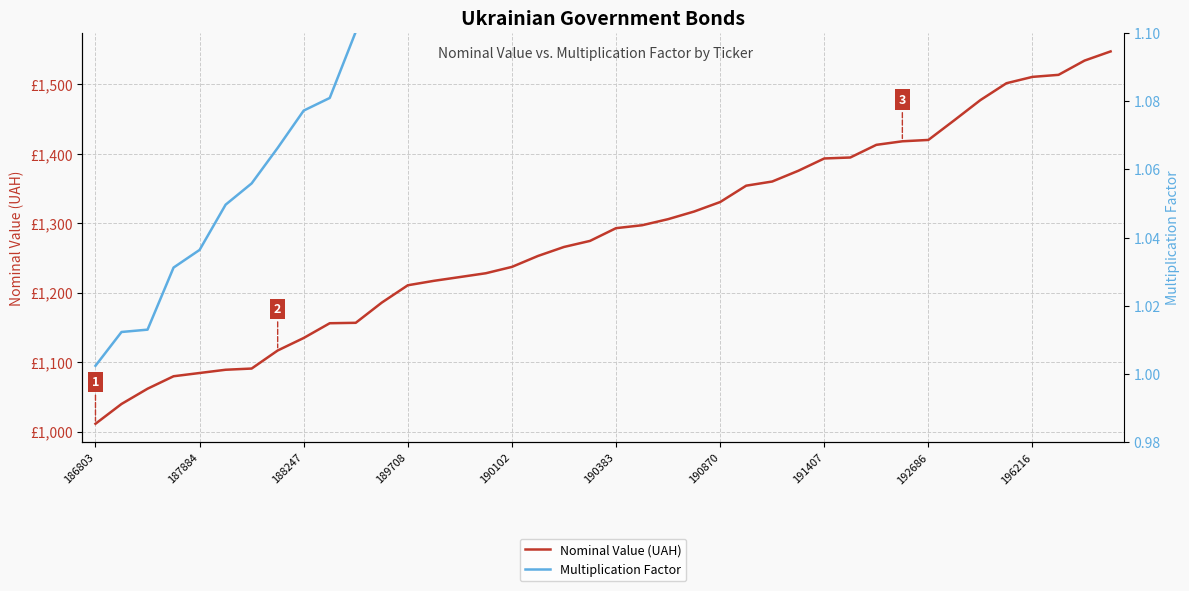

True or false: Multiplication Factor has a value of 0.4 at 191407.

False